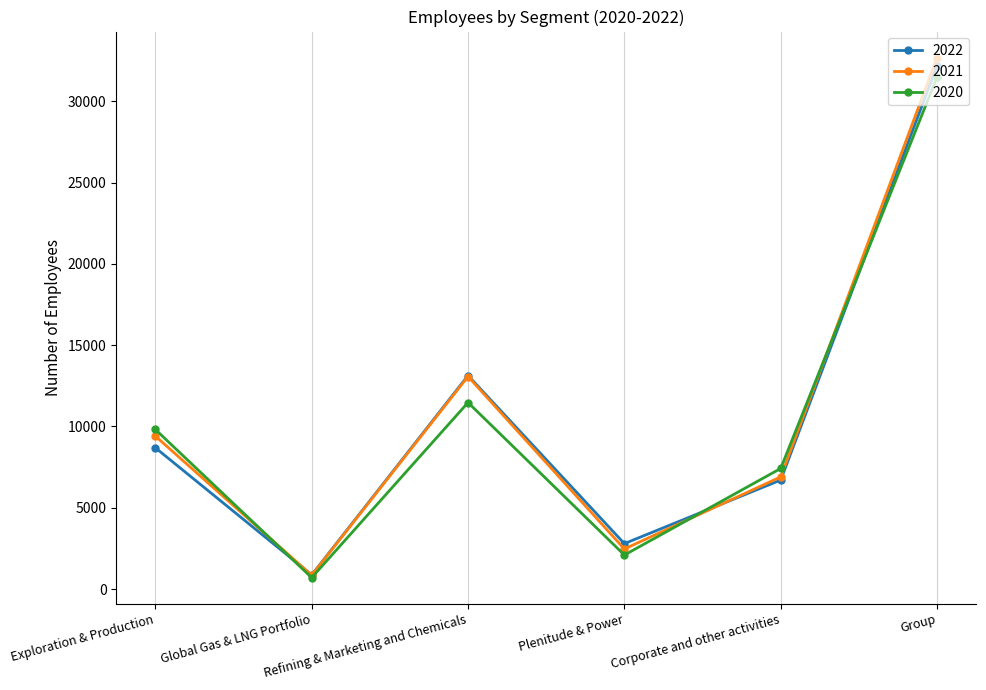

What is the value of the 2020 point at the 5th from the left?

7417